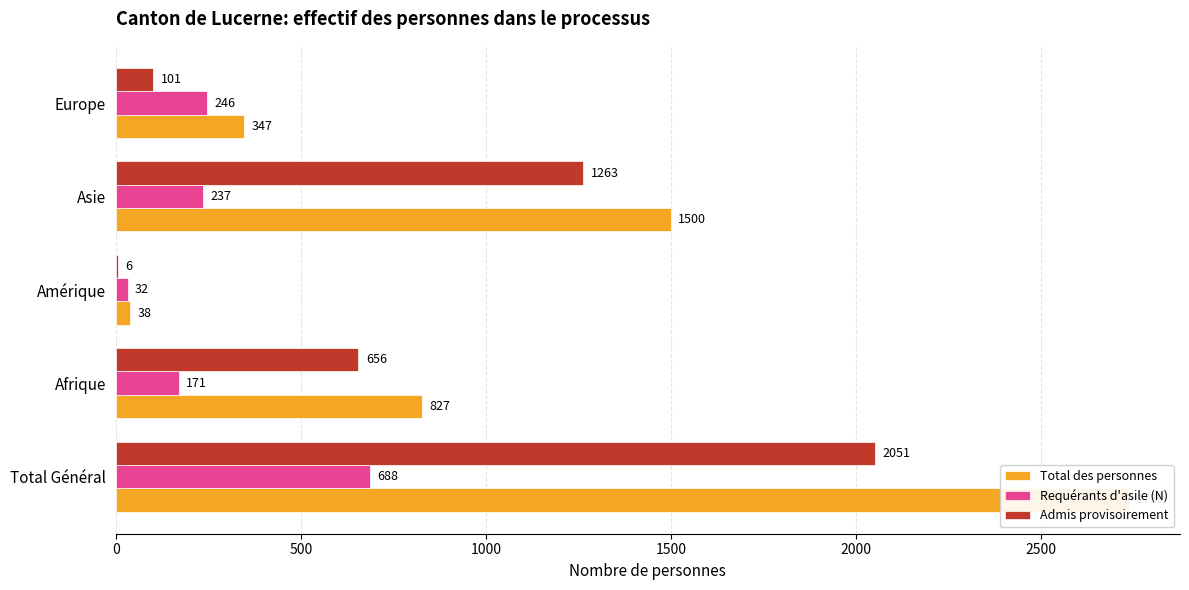

List the series in order of their overall mean, lowest first.

Requérants d'asile (N), Admis provisoirement, Total des personnes